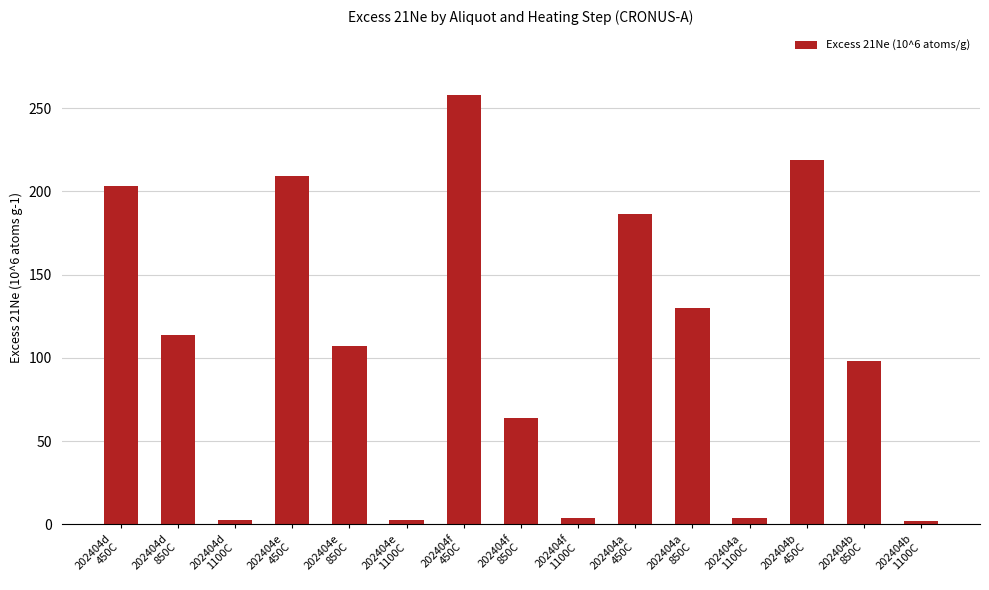

Approximately how many times larger is the value at 202404f
450C compared to 202404f
850C?

4.0